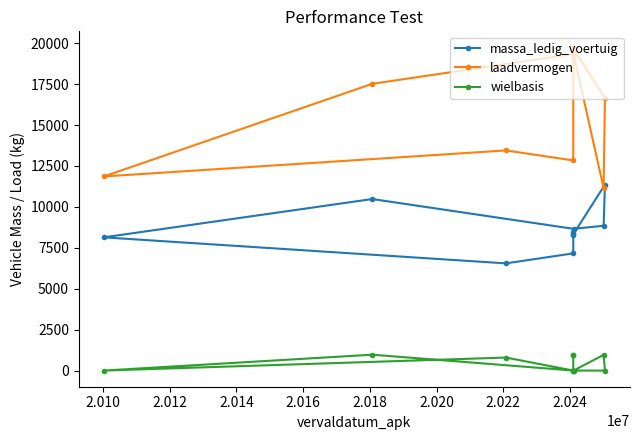

What is the average value of the wielbasis series?

461